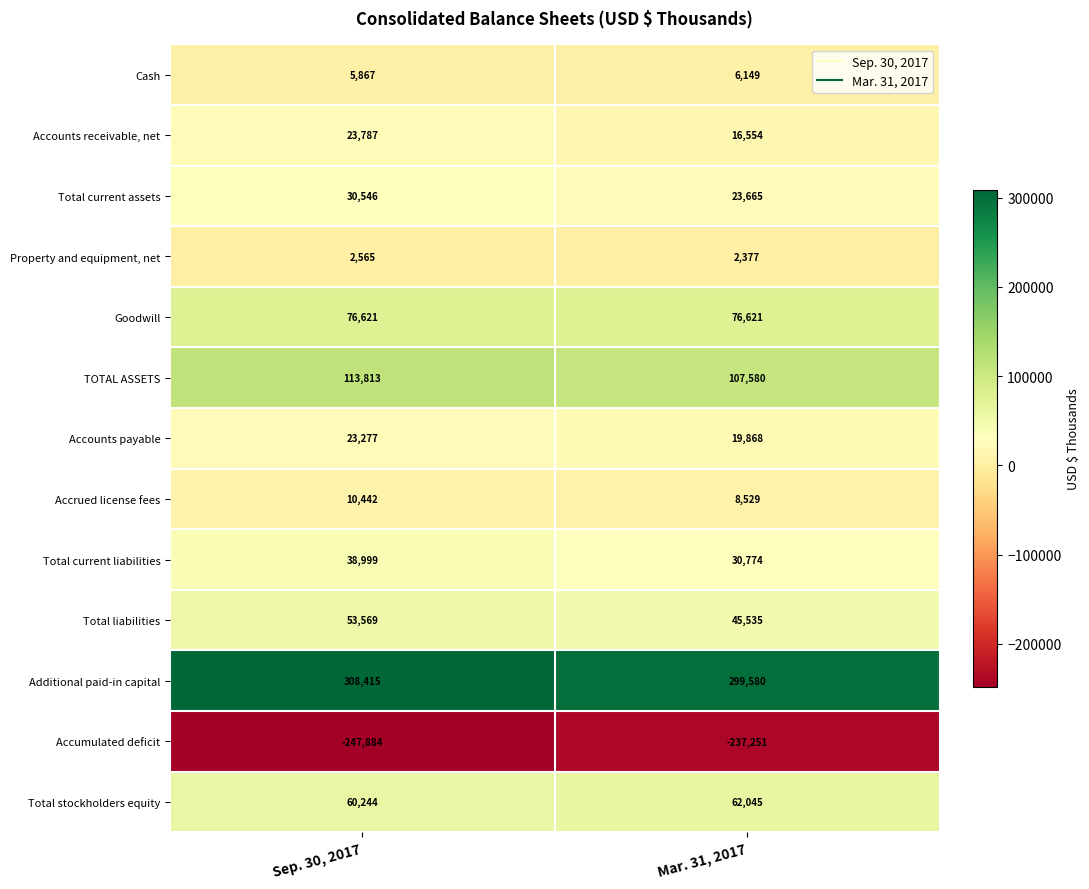

Reading left to right, list all the values displayed in this chart.

Cash: 5867	6149
Accounts receivable, net: 23787	16554
Total current assets: 30546	23665
Property and equipment, net: 2565	2377
Goodwill: 76621	76621
TOTAL ASSETS: 113813	107580
Accounts payable: 23277	19868
Accrued license fees: 10442	8529
Total current liabilities: 38999	30774
Total liabilities: 53569	45535
Additional paid-in capital: 308415	299580
Accumulated deficit: -247884	-237251
Total stockholders equity: 60244	62045